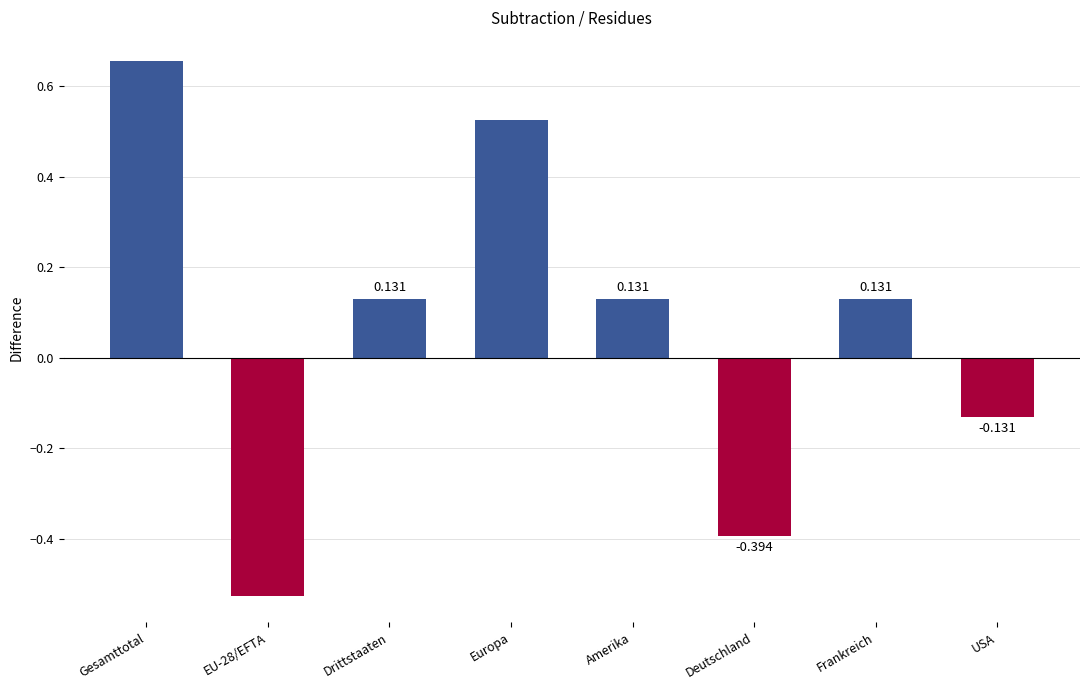

At which category does the chart reach its peak across all series?

Gesamttotal